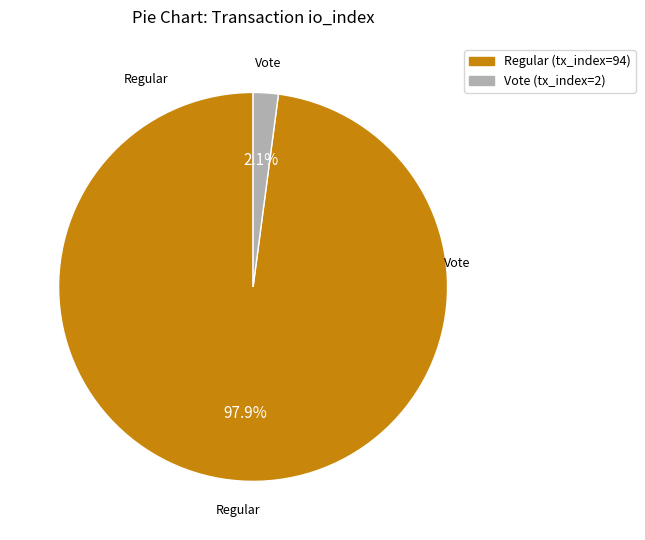

To the nearest percent, what is the average slice percentage?

50%